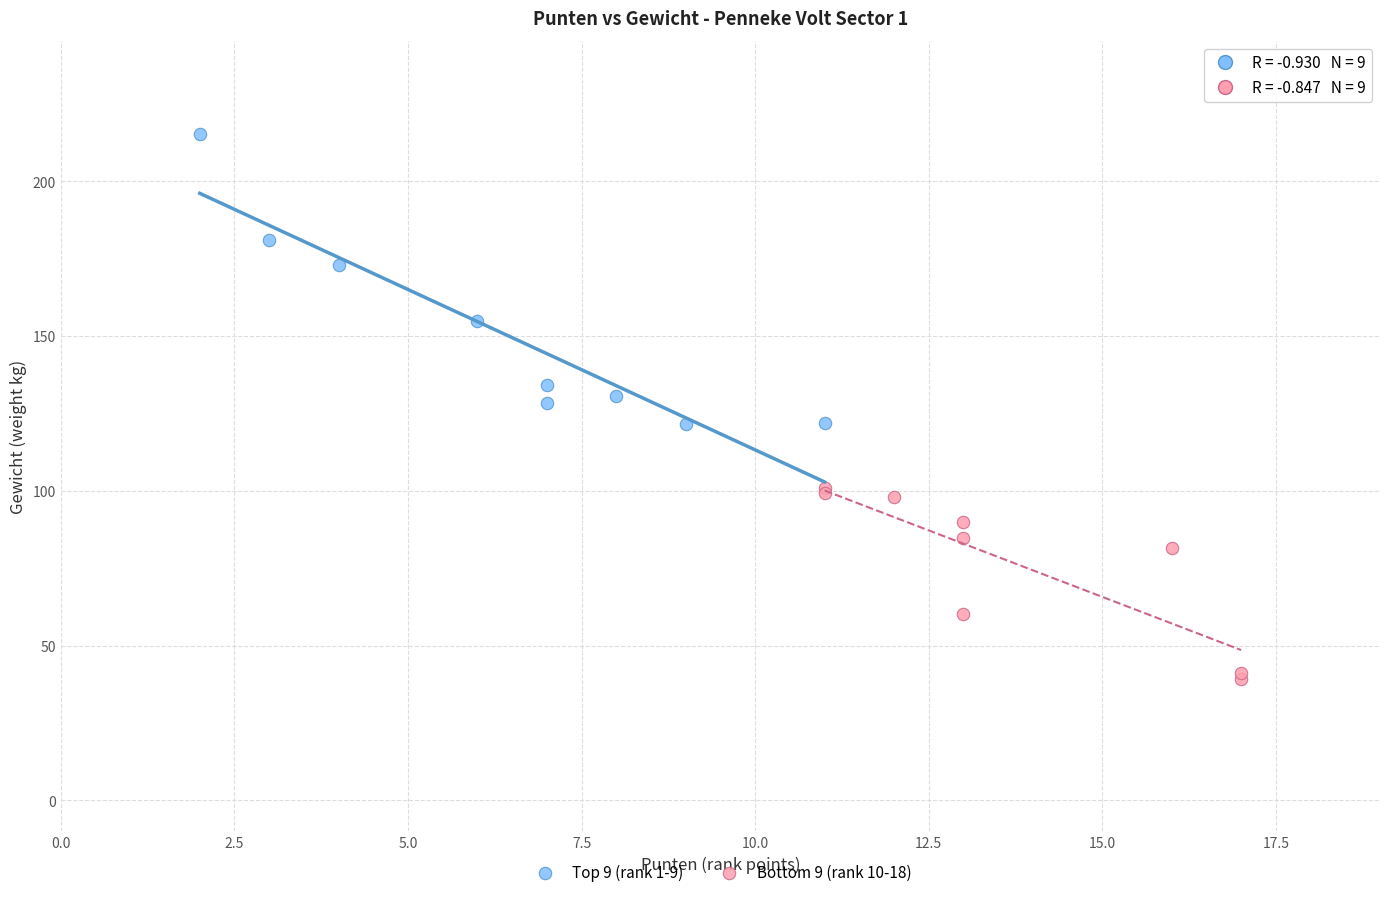

Which series contains the lowest Y value?

Bottom 9 (rank 10-18)